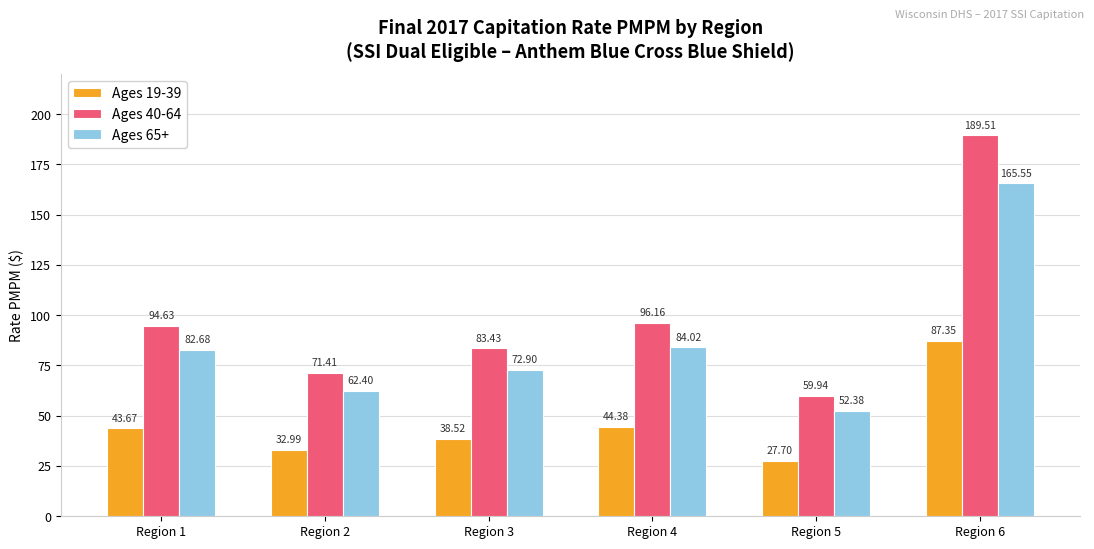

The value of Ages 65+ at Region 4 is 84.0. True or false?

True